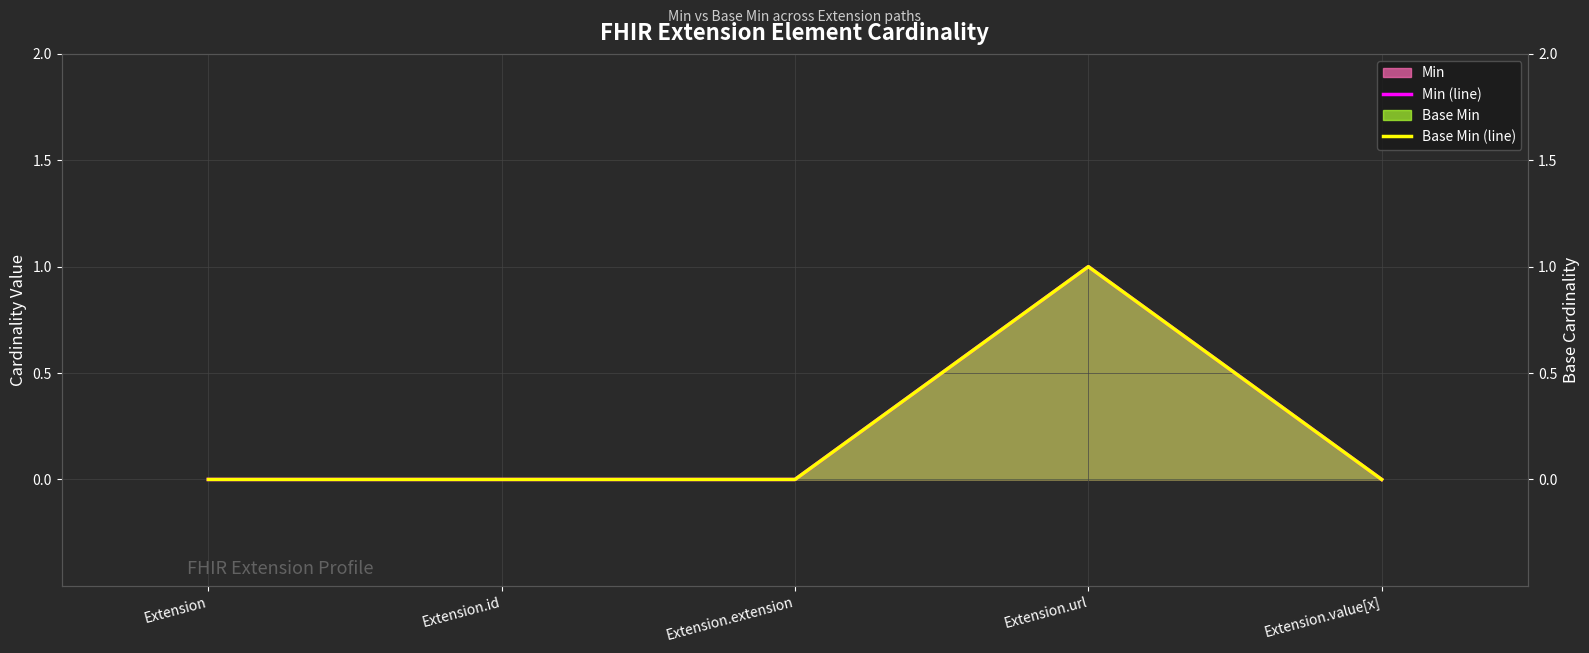

How many series are shown in this chart?

2